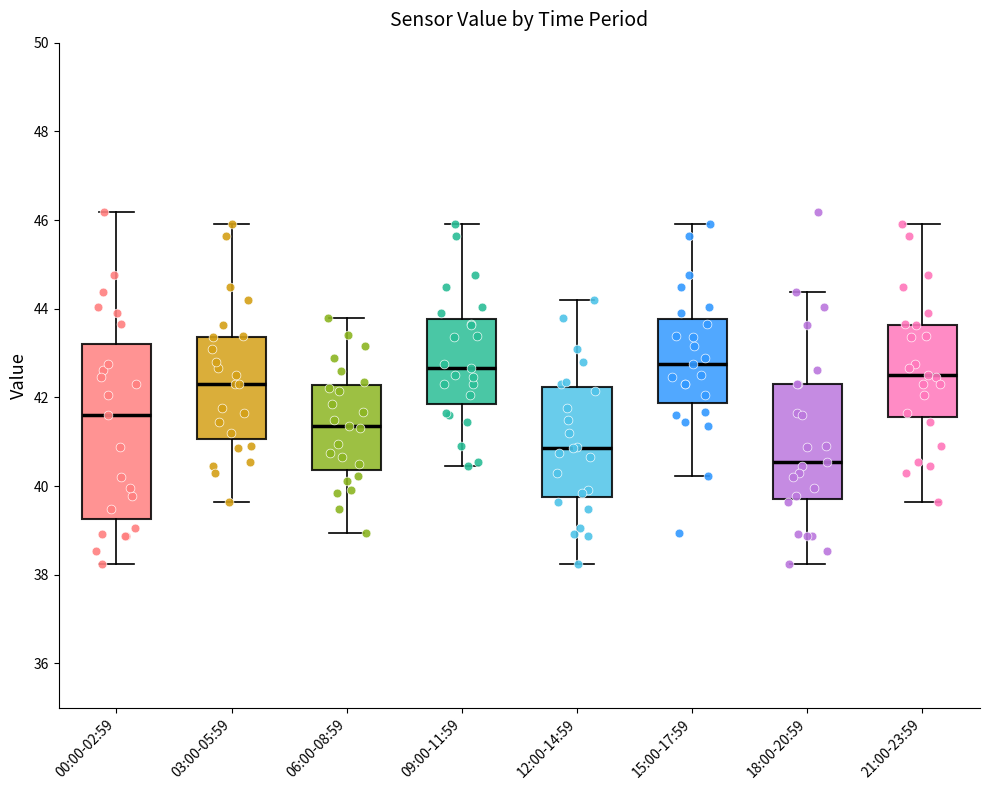

Reading left to right, read every box against the y-axis: the position of its median line, the range the box covers, and the ends of its whiskers. The values are not printed on the chart, so give them approximately, as read against the axis.

00:00-02:59: median 41.6, box 39.2 to 43.2, whiskers 38.2 to 46.2
03:00-05:59: median 42.4, box 41.0 to 43.4, whiskers 39.6 to 46.0
06:00-08:59: median 41.4, box 40.4 to 42.2, whiskers 39.0 to 43.8
09:00-11:59: median 42.6, box 41.8 to 43.8, whiskers 40.4 to 46.0
12:00-14:59: median 40.8, box 39.8 to 42.2, whiskers 38.2 to 44.2
15:00-17:59: median 42.8, box 41.8 to 43.8, whiskers 40.2 to 46.0
18:00-20:59: median 40.6, box 39.8 to 42.4, whiskers 38.2 to 44.4
21:00-23:59: median 42.6, box 41.6 to 43.6, whiskers 39.6 to 46.0